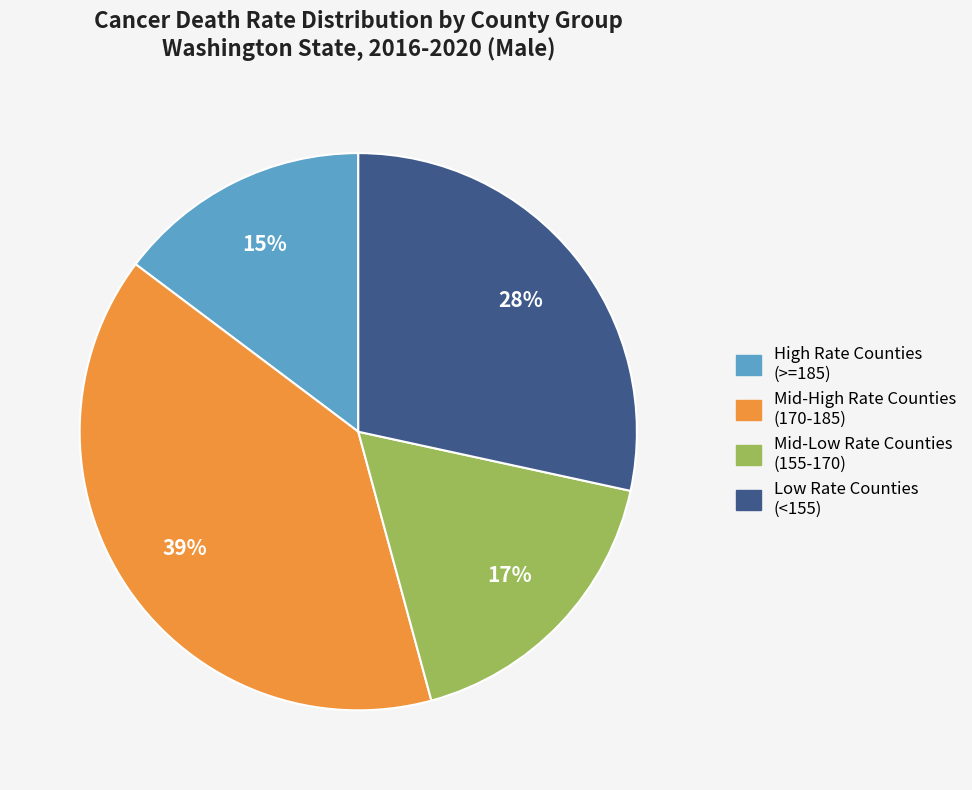

Which slice is the smallest?

High Rate Counties (>=185)